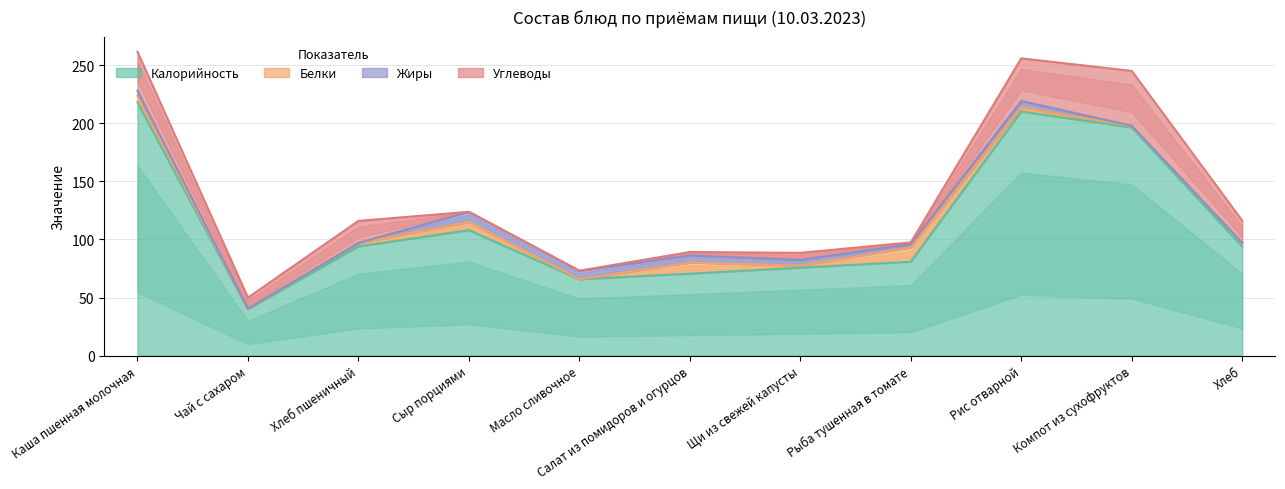

Where is Калорийность nearest to the value 129?

Сыр порциями